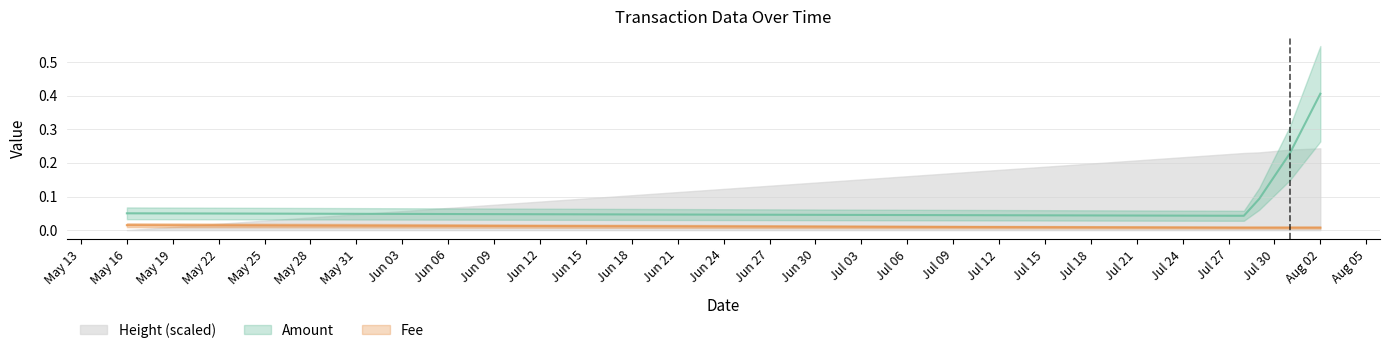

What is the average value of the Amount series?

0.2